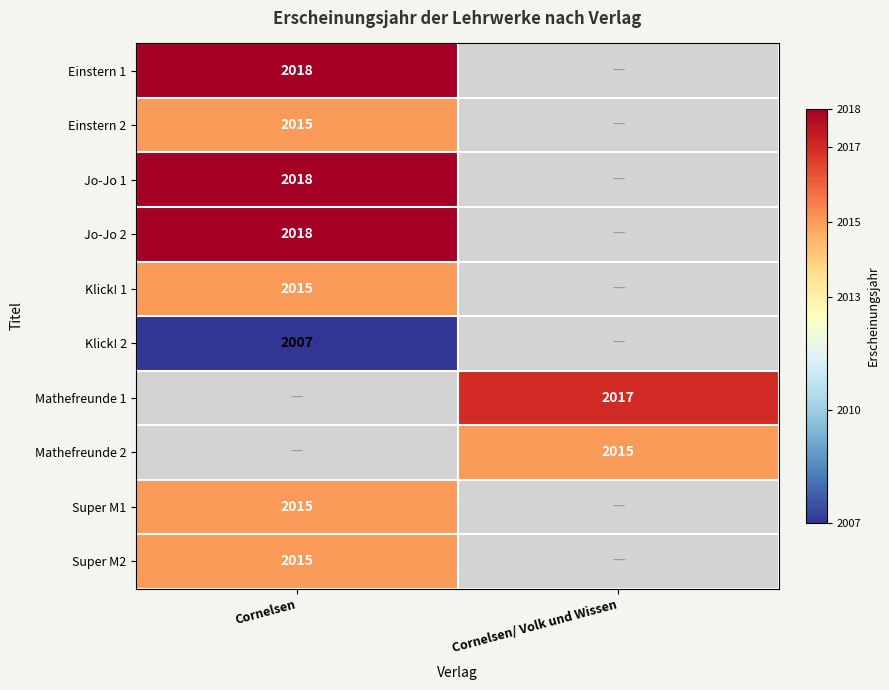

The Super M2 series shows 2015 at Cornelsen. True or false?

True